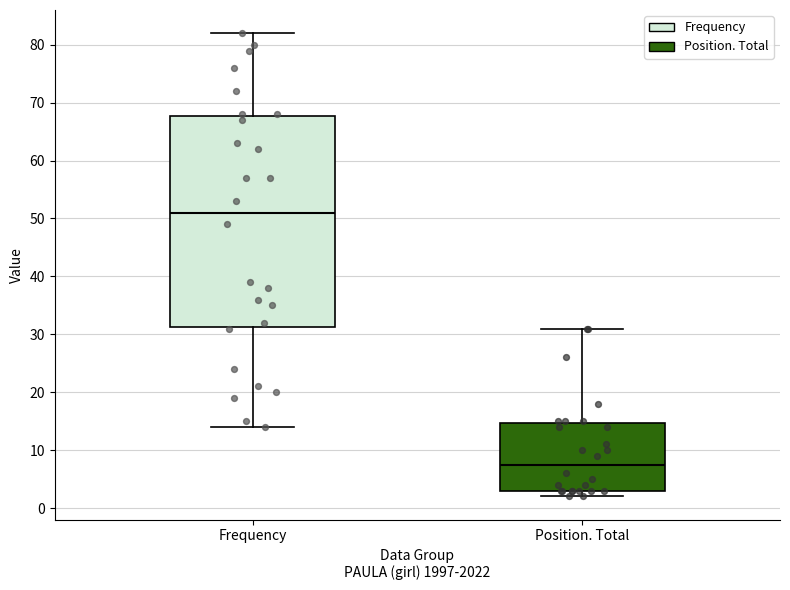

Reading left to right, transcribe this box plot: for each box, give where its median line is, the range the box spans, and where its two whiskers end, as read against the y-axis. The values are not printed on the chart, so give them approximately, as read against the axis.

Frequency: median 51, box 31 to 68, whiskers 14 to 82
Position. Total: median 8, box 3 to 15, whiskers 2 to 31